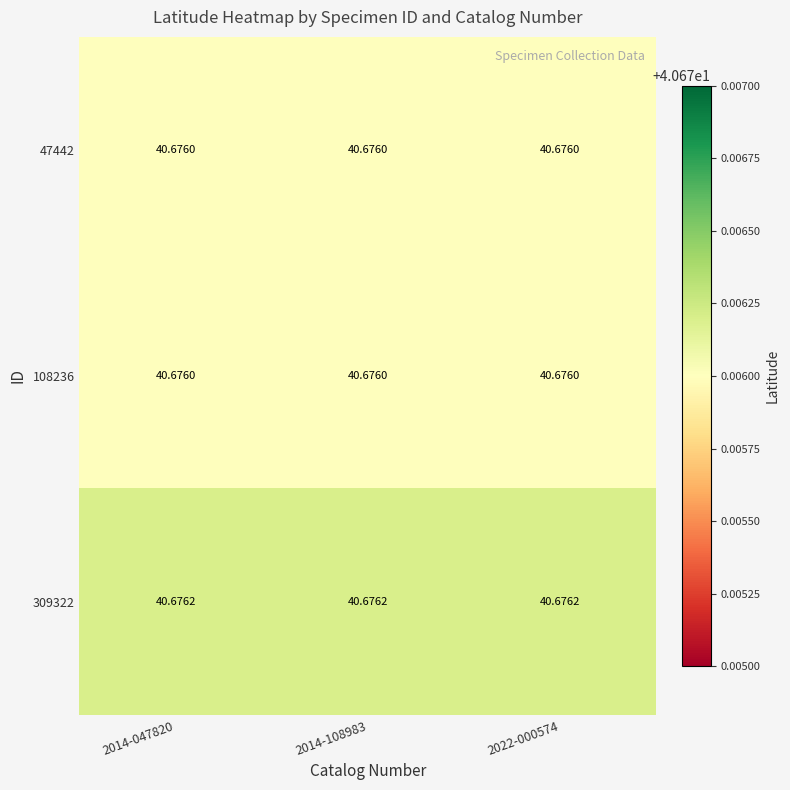

Count the number of categories in the chart.

3